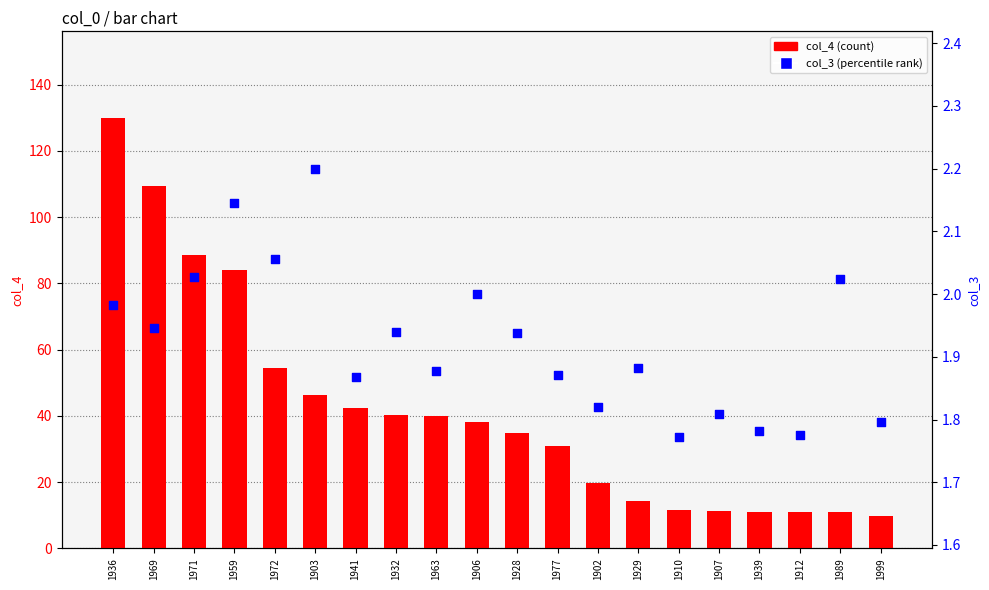

Is the value of col_3 (percentile rank) at 1903 greater than the value of col_4 (count) at 1929?

No